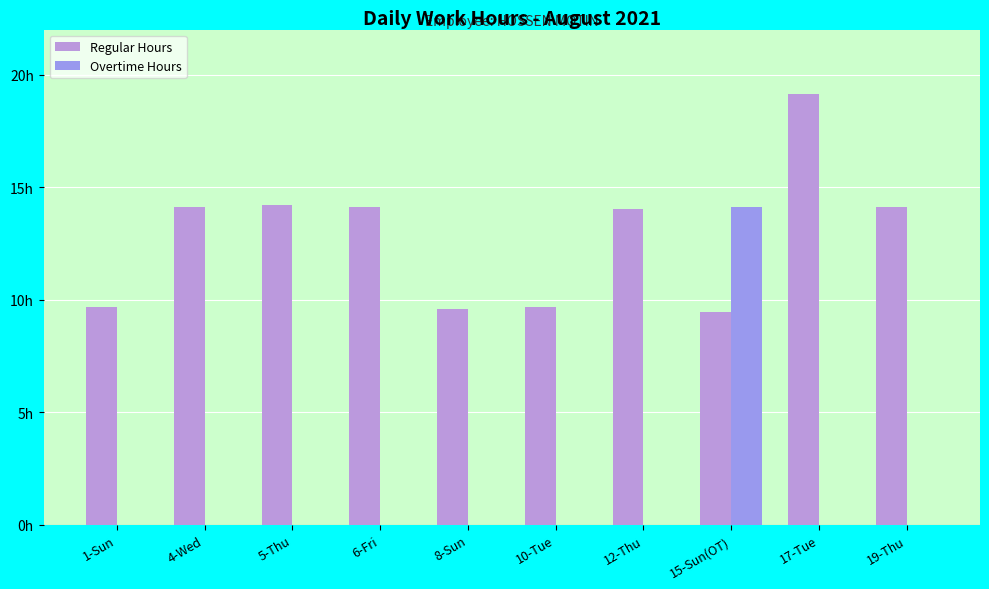

What is the spread (max minus min) of values at 12-Thu?

14.0